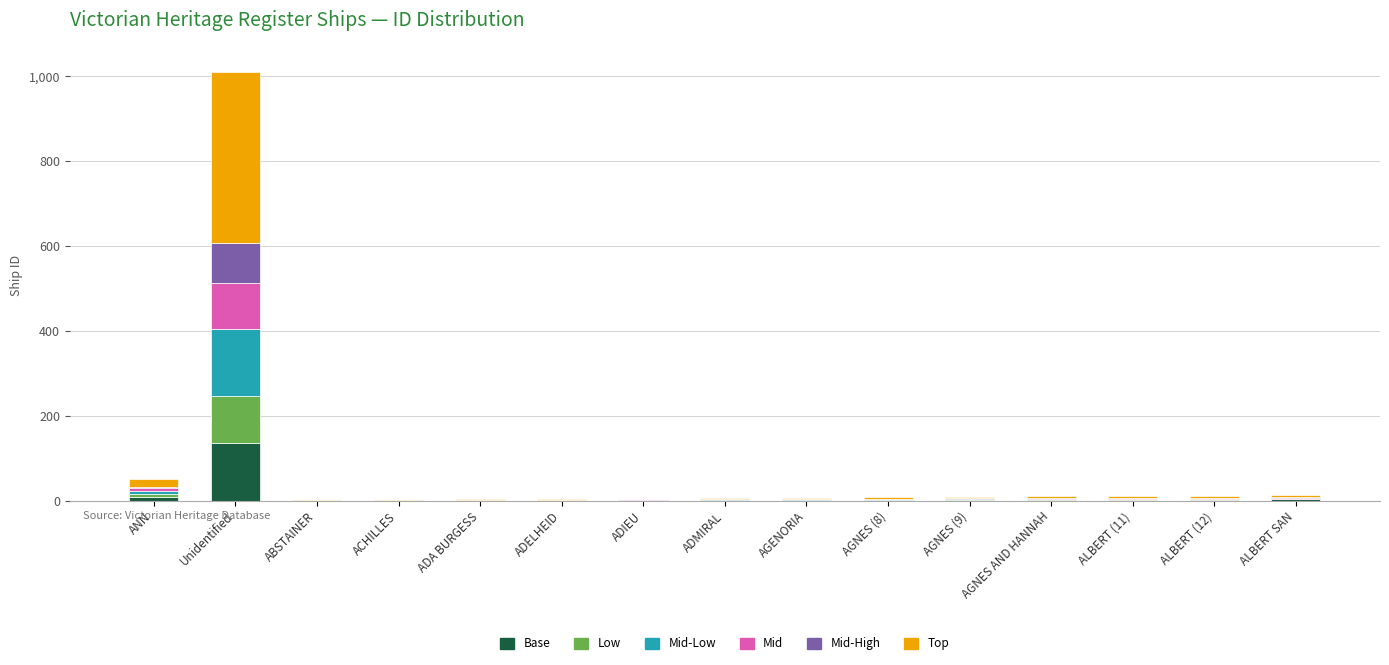

What is the maximum value for Base?

137